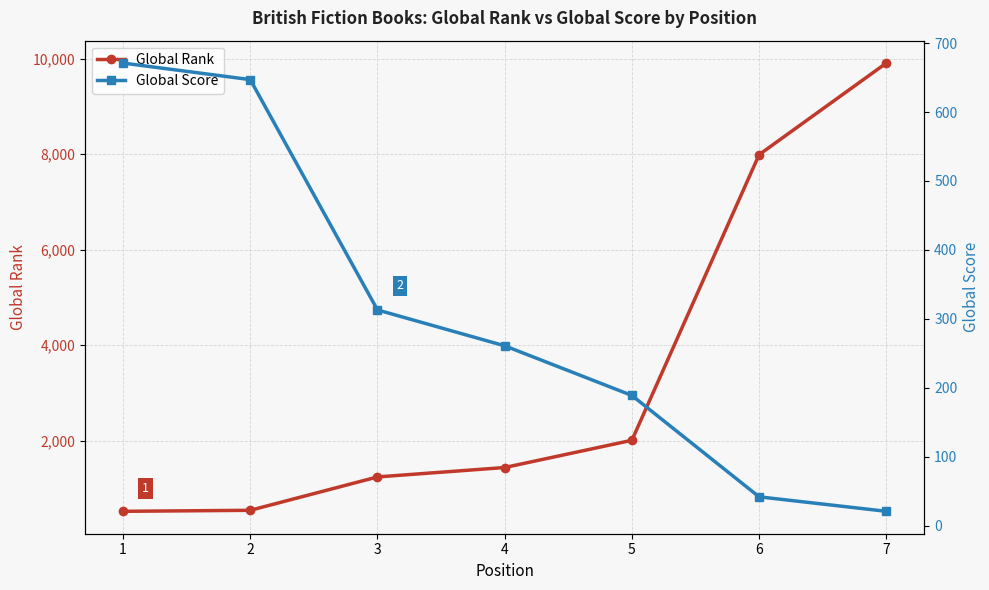

Between 2 and 3, which is larger?

3